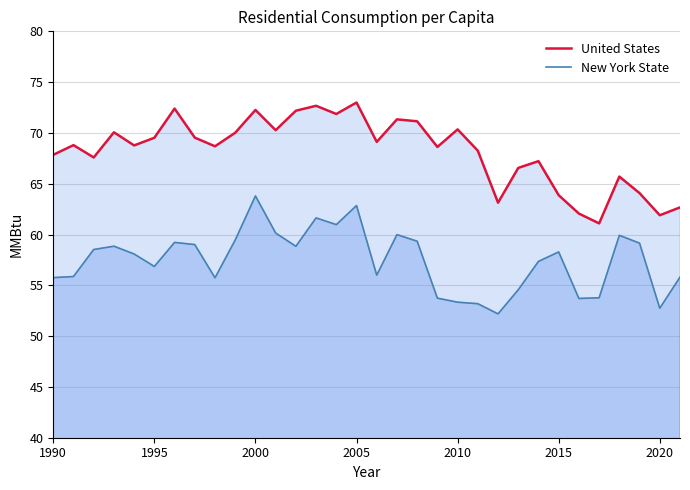

At how many categories does at least one series exceed 58?

32